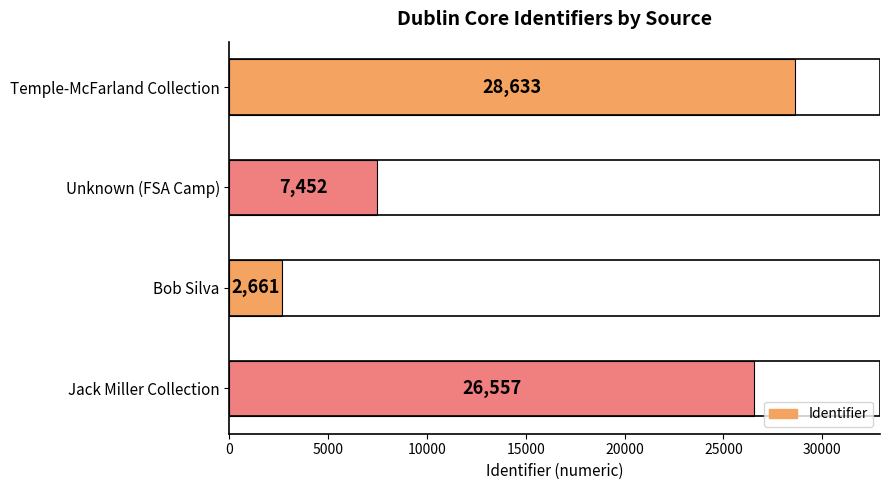

What is the difference between the maximum and minimum values?

25972